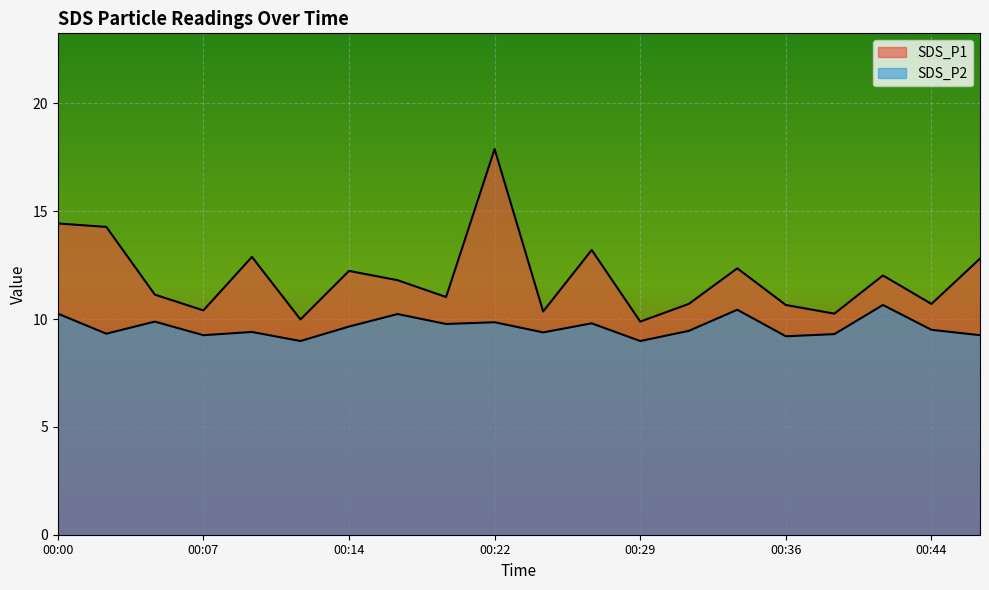

List the series in order of their peak value, lowest first.

SDS_P2, SDS_P1